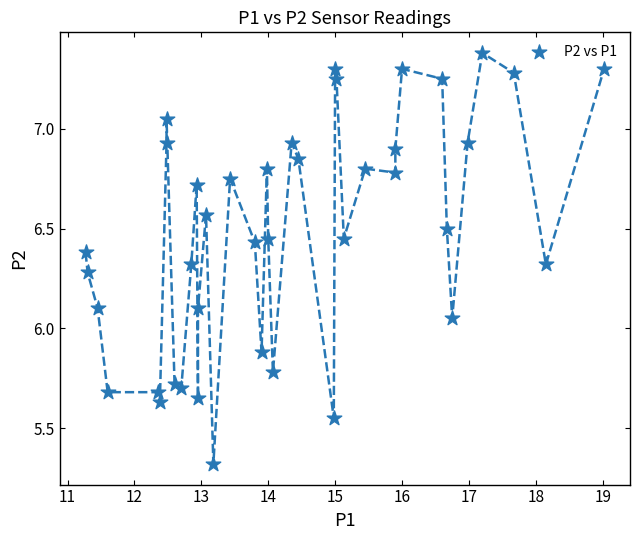

What is the range of Y values (max minus min)?

2.1